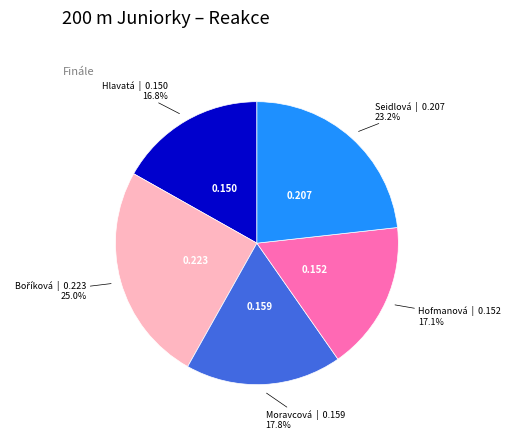

Is there a majority slice in this chart?

No